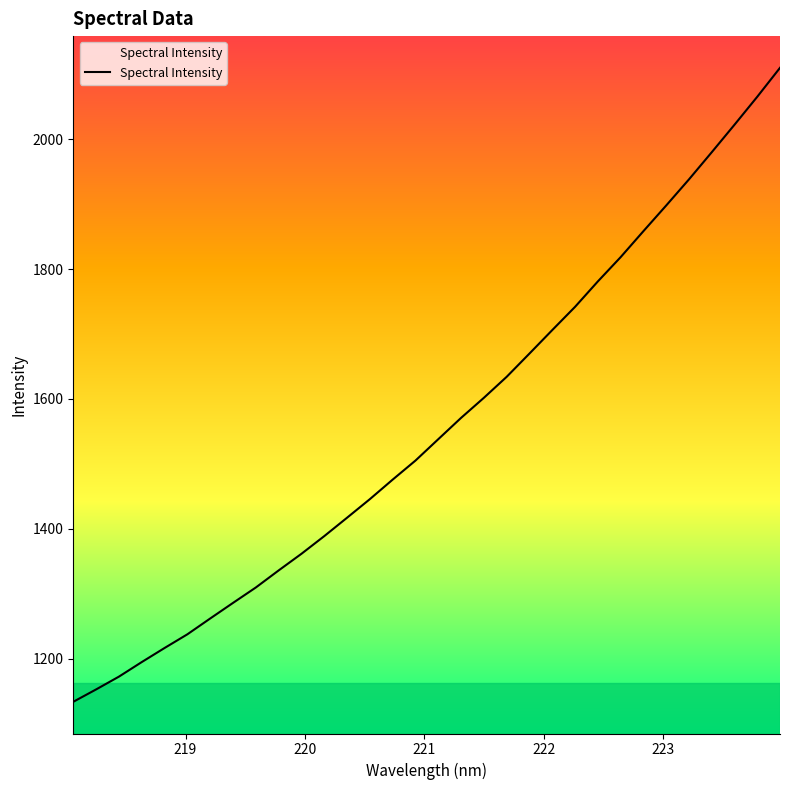

What is the difference between the maximum and minimum values?

976.8